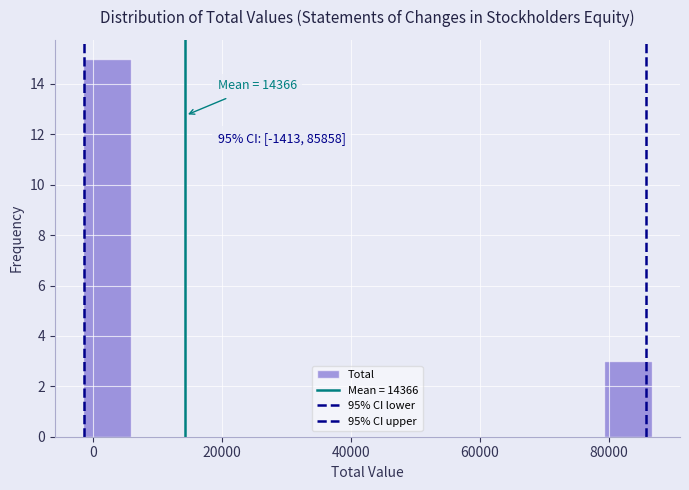

Read against the x-axis, roughly where is the centre of the tallest bar?

2000